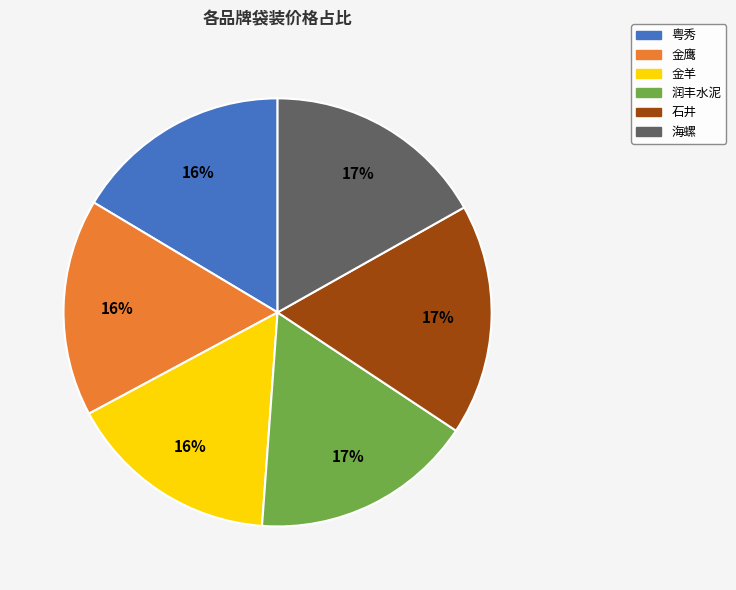

Does any single category account for the majority?

No